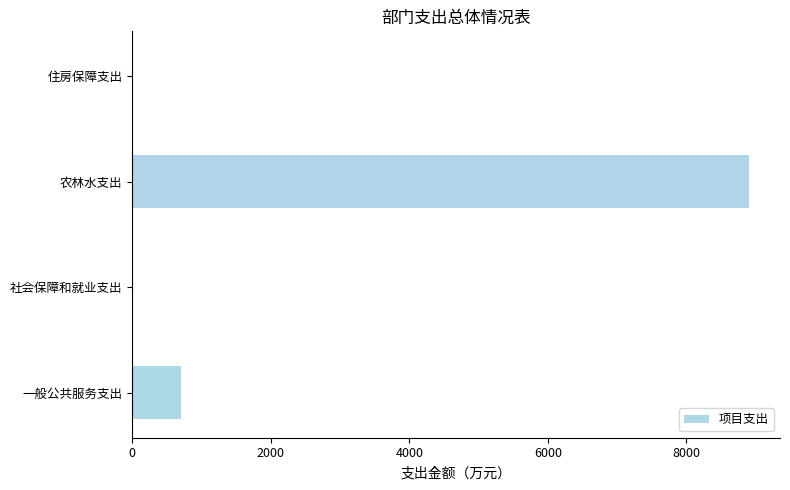

Between 住房保障支出 and 一般公共服务支出, which is larger?

一般公共服务支出